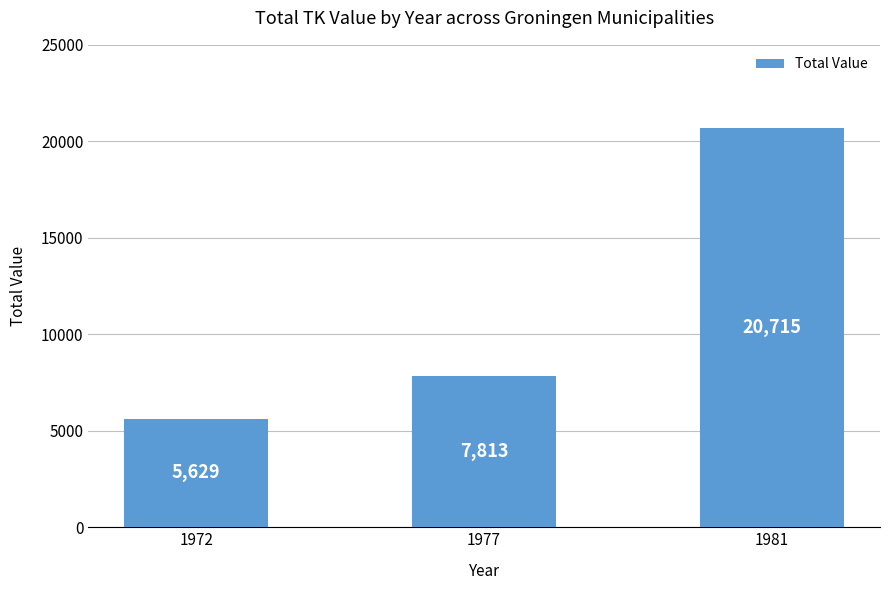

What is the sum of all values?

34157